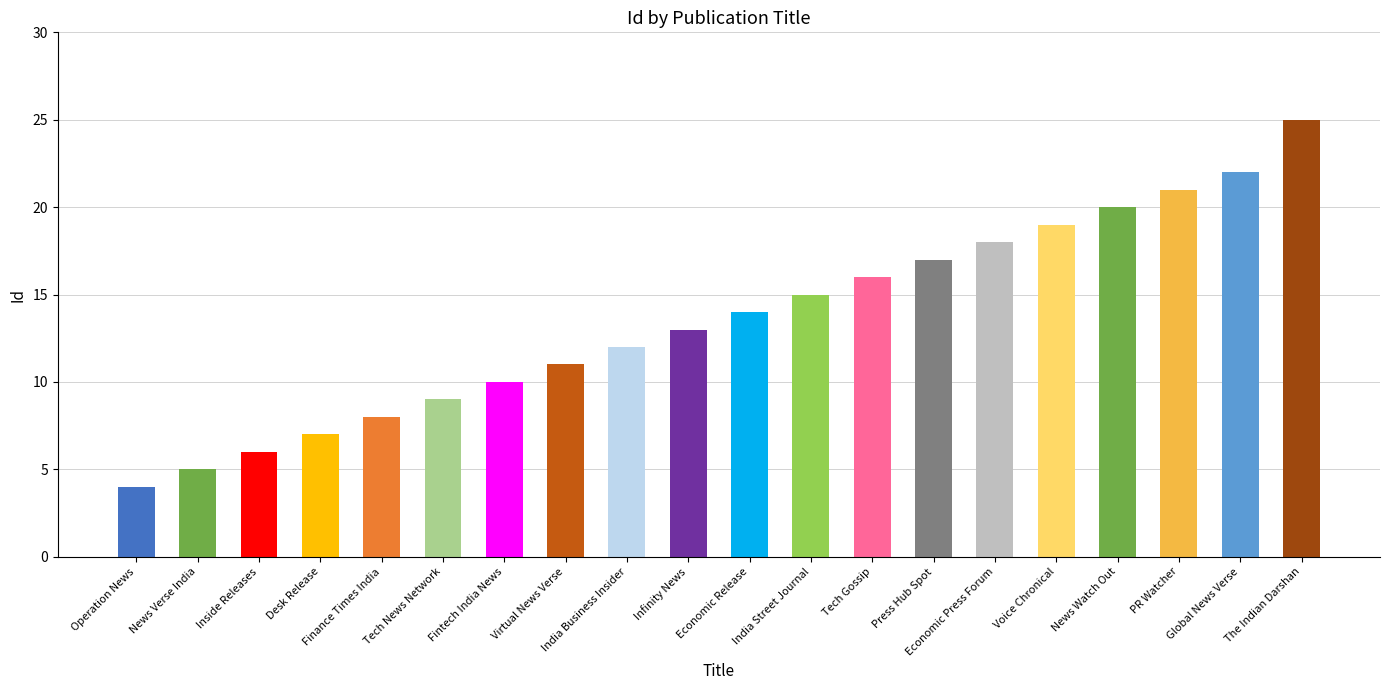

What is the difference between the values at Finance Times India and Press Hub Spot?

9